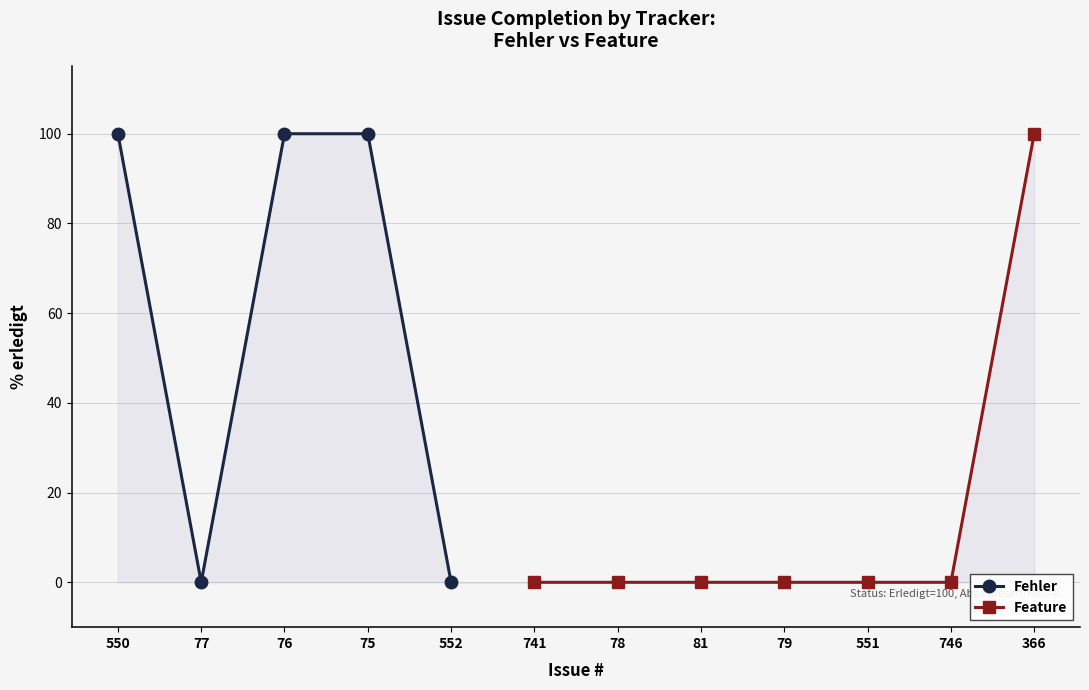

Which has a higher value, 366 or 741?

366